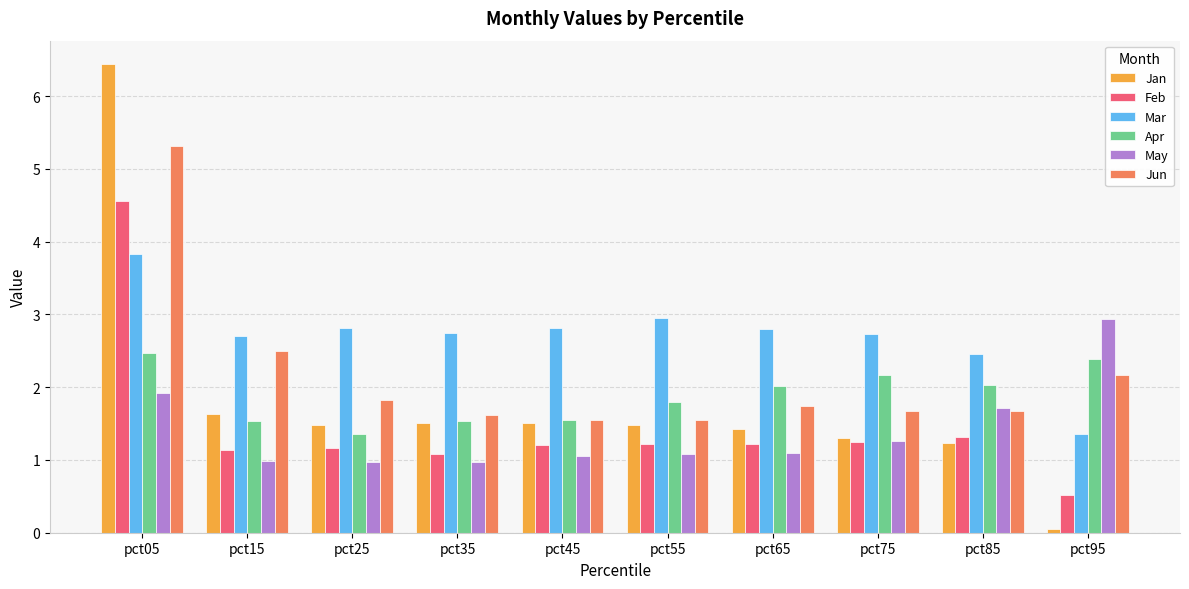

Is the value of Jun at pct75 greater than the value of Apr at pct15?

Yes